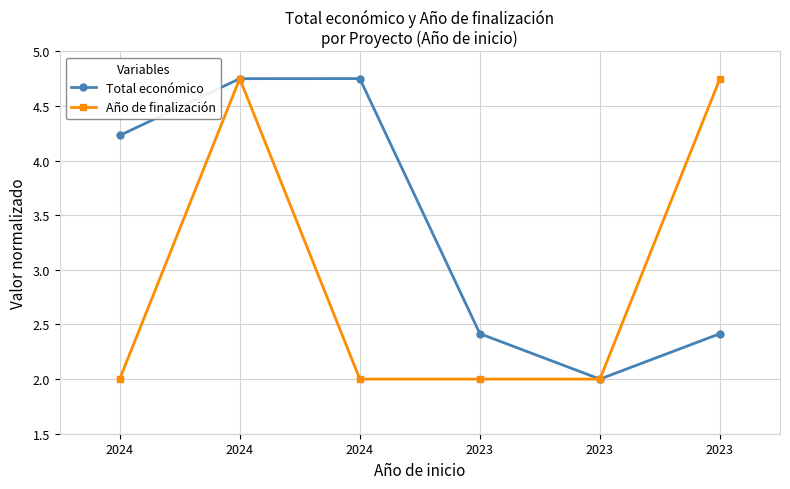

What are all the series names shown in the legend?

Total económico, Año de finalización